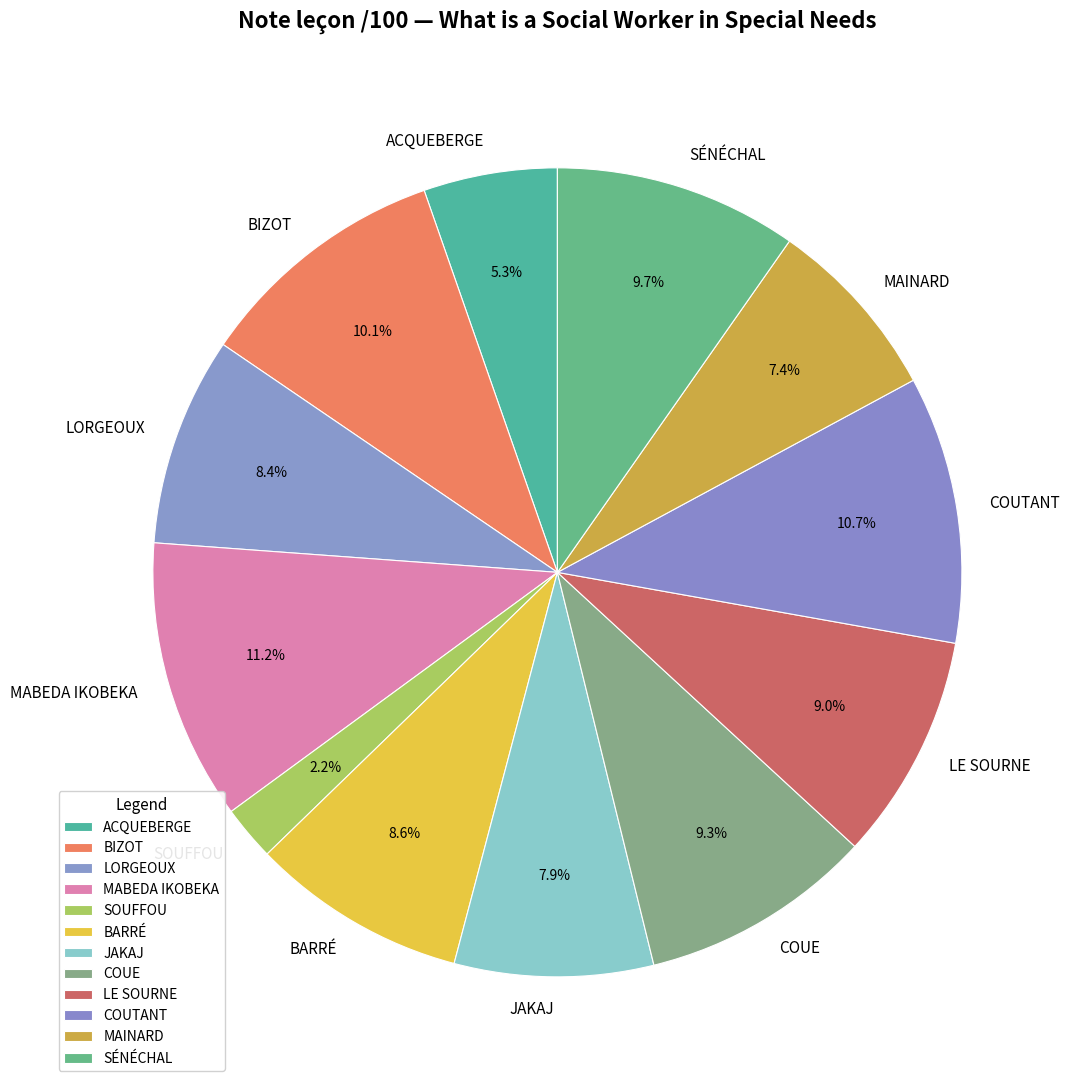

Which slice is the smallest?

SOUFFOU